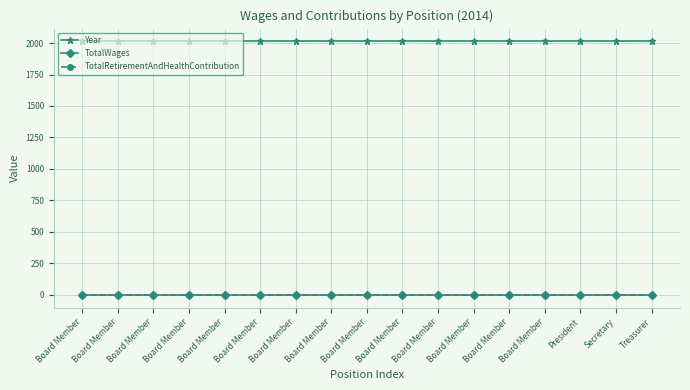

What is the label of the 6th point from the left?

Board Member